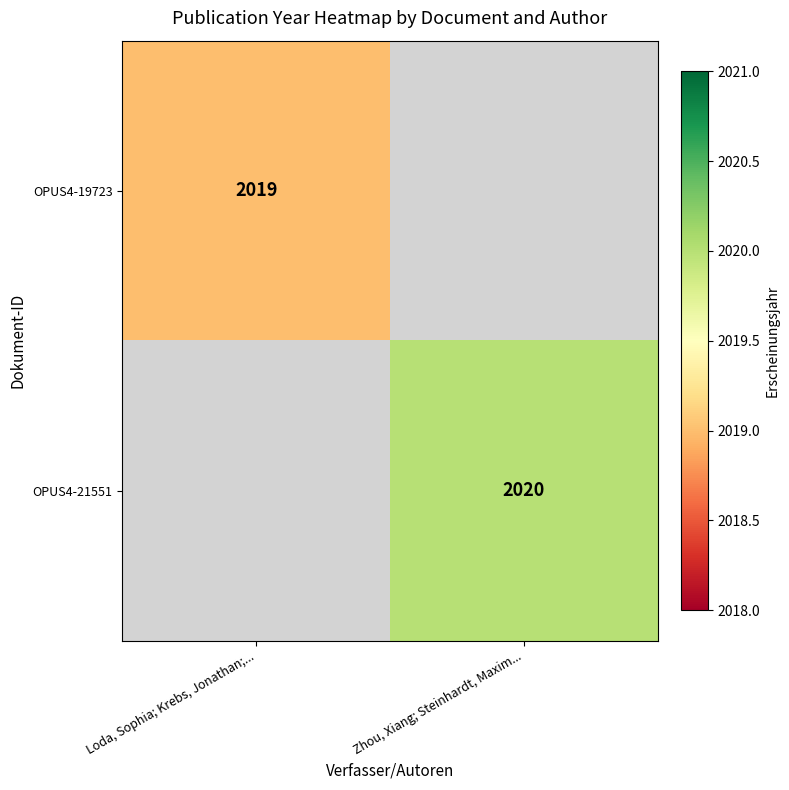

The value of OPUS4-21551 at Zhou, Xiang; Steinhardt, Maxim... is 2020. True or false?

True